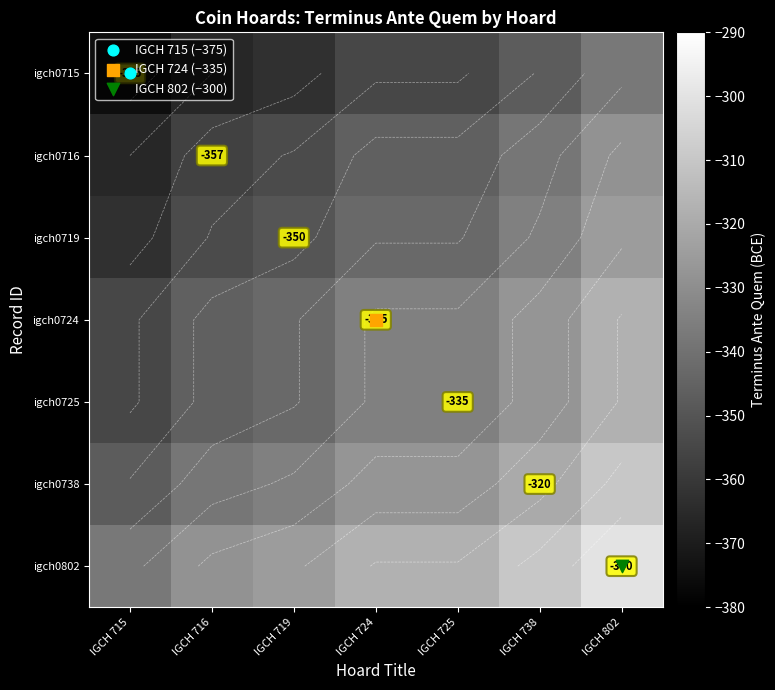

Between IGCH 715 and IGCH 716, which is larger?

IGCH 716